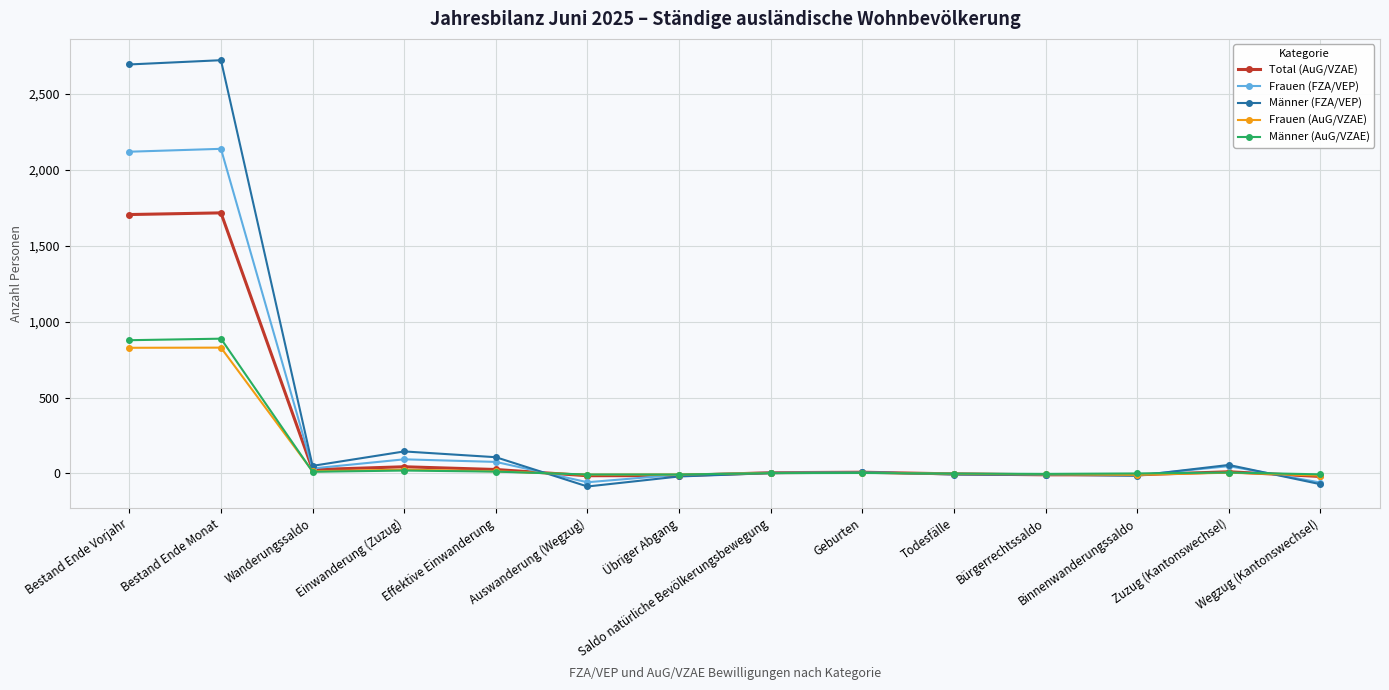

Does the chart display data point markers on the line(s)?

Yes